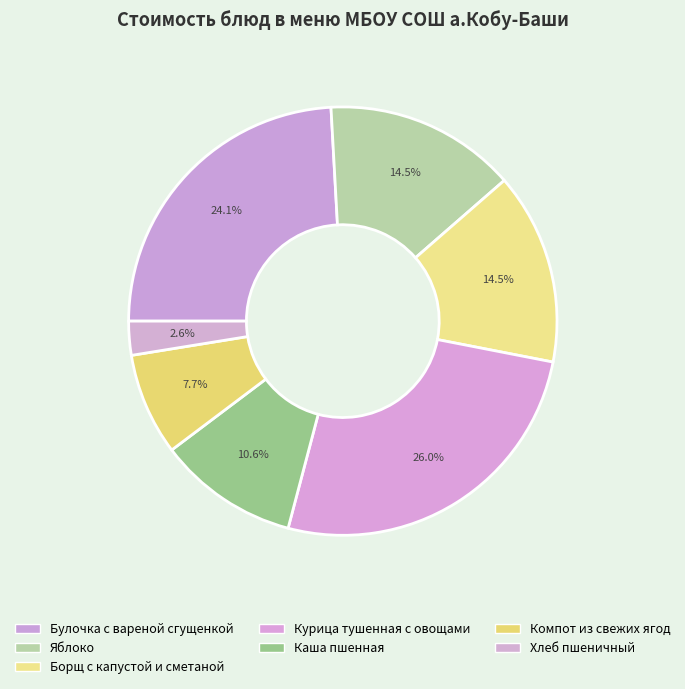

To the nearest percent, what portion does Борщ с капустой и сметаной represent?

14%